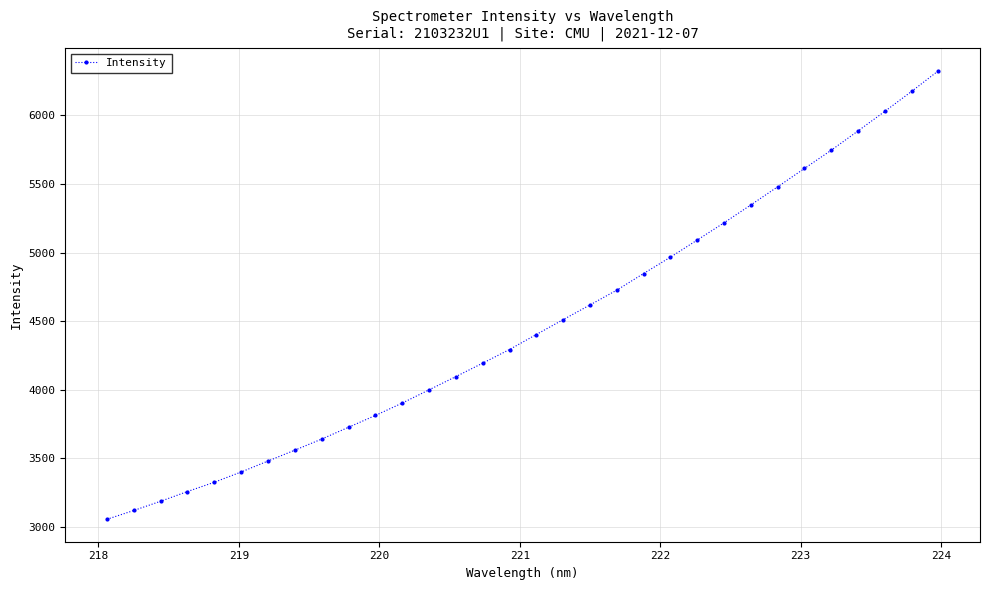

How many series are shown in this chart?

1